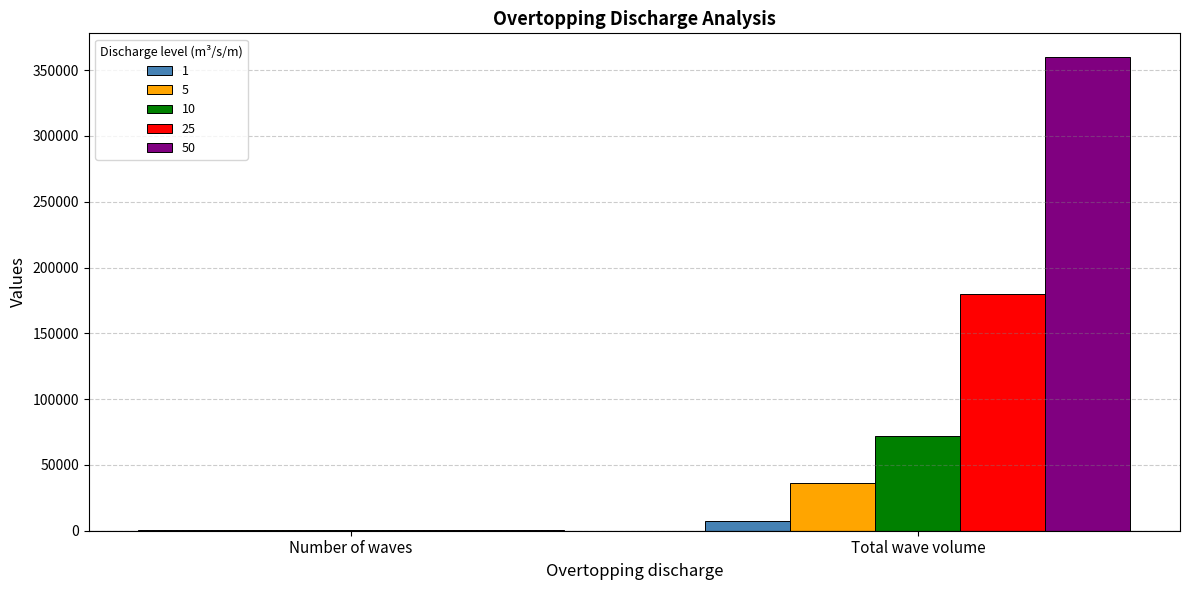

Reading left to right, list all the values displayed in this chart.

1: Number of waves=231.0	Total wave volume=7187.0
5: Number of waves=642.0	Total wave volume=35999.2
10: Number of waves=648.0	Total wave volume=72002.9
25: Number of waves=674.0	Total wave volume=180030.2
50: Number of waves=886.0	Total wave volume=360013.0